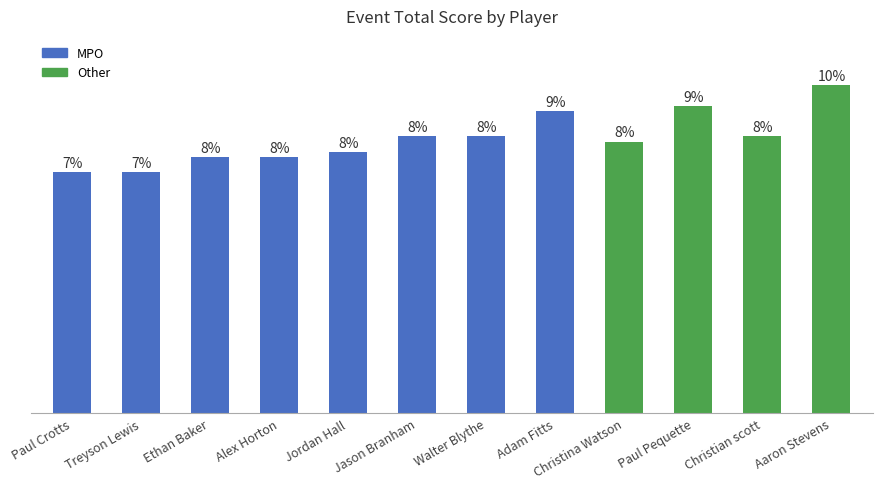

How many bars are there in total?

12